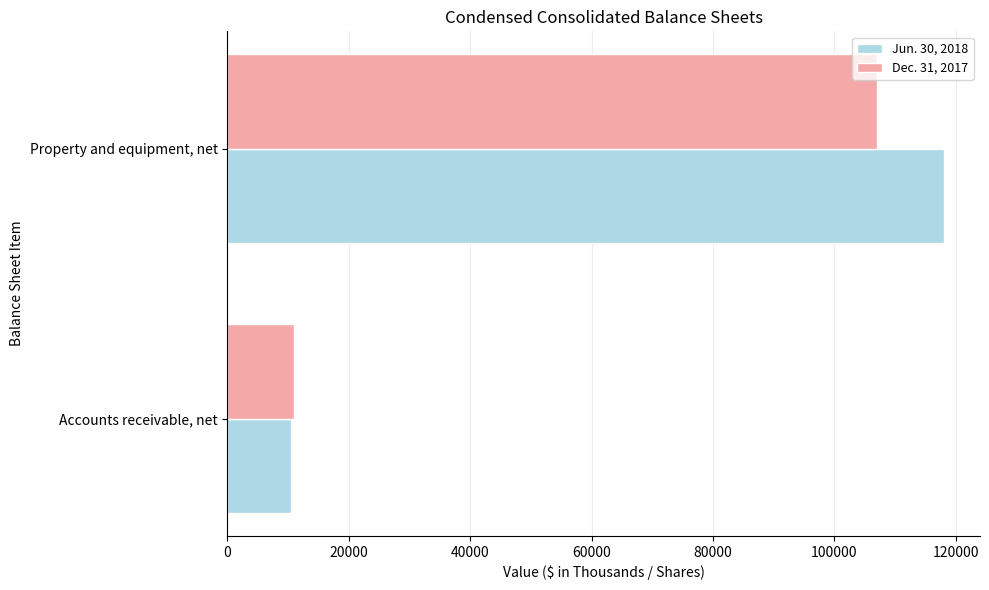

How many data points in Dec. 31, 2017 are less than 107037?

1